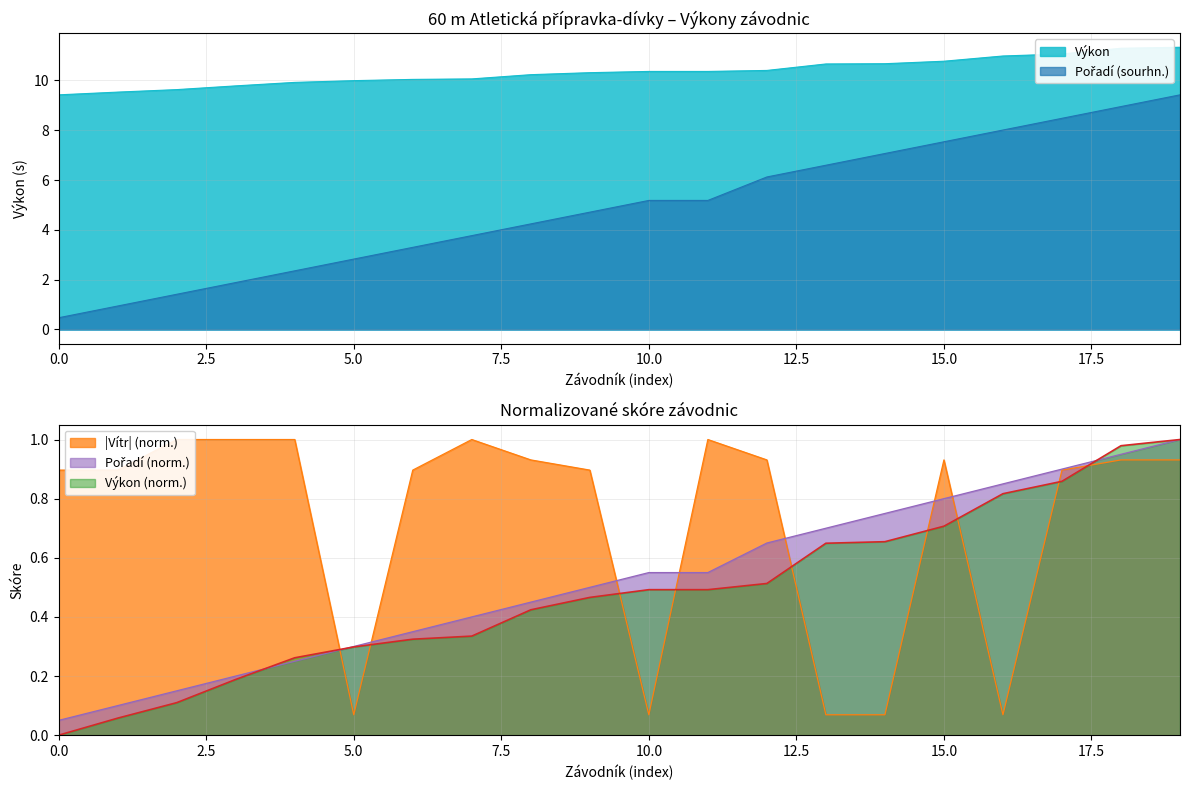

What is the lowest value of the Výkon series?

9.4